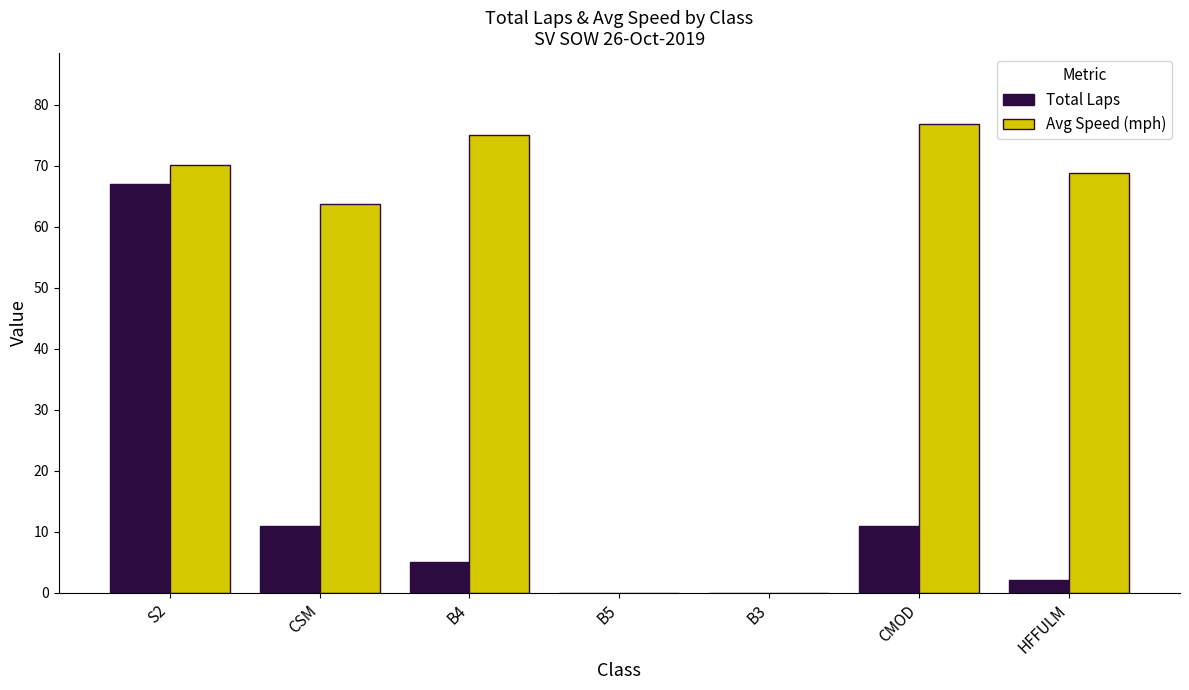

True or false: Total Laps has a value of 0.0 at B5.

True